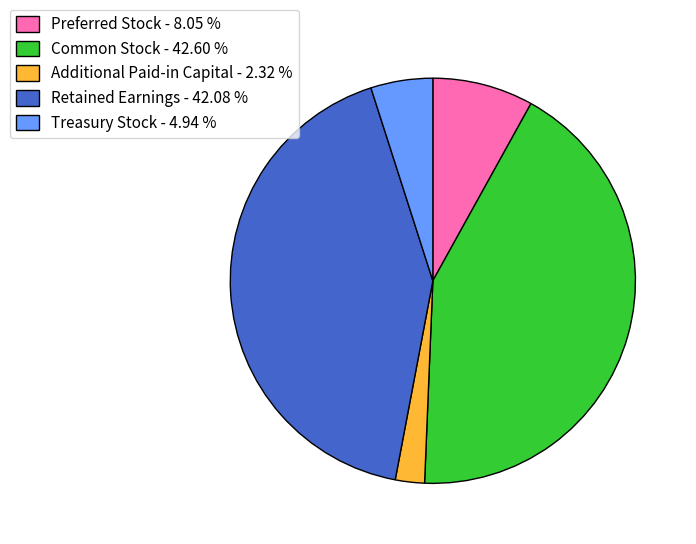

Is the sum of Additional Paid-in Capital - 2.32 % and Common Stock - 42.60 % greater than half?

No